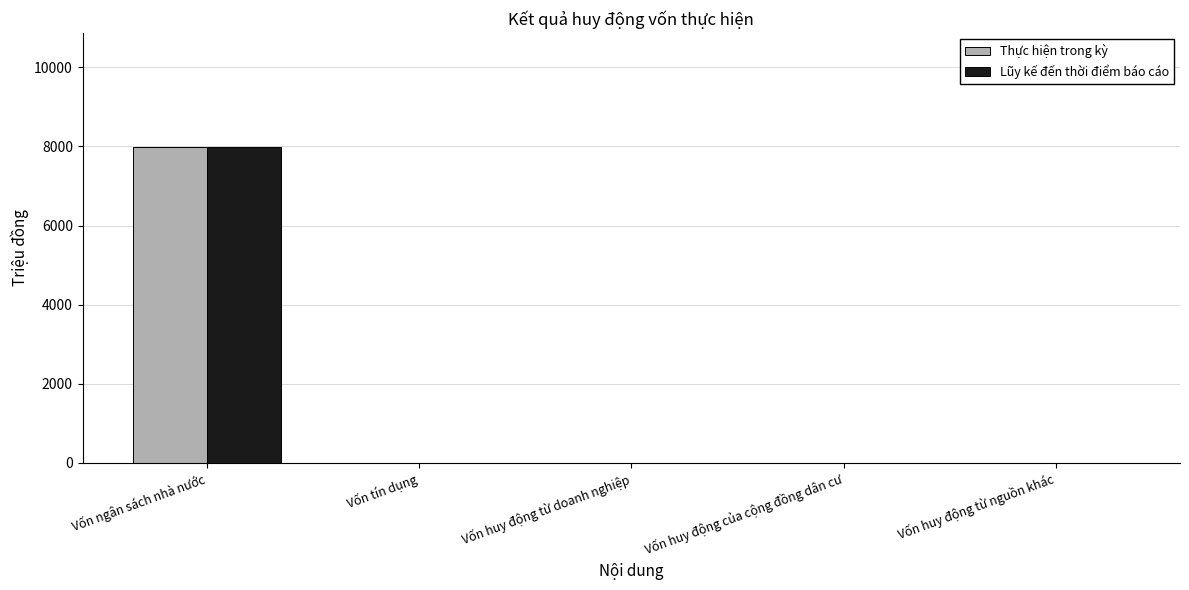

What is the sum of the Lũy kế đến thời điểm báo cáo values at Vốn ngân sách nhà nước and Vốn tín dụng?

7975